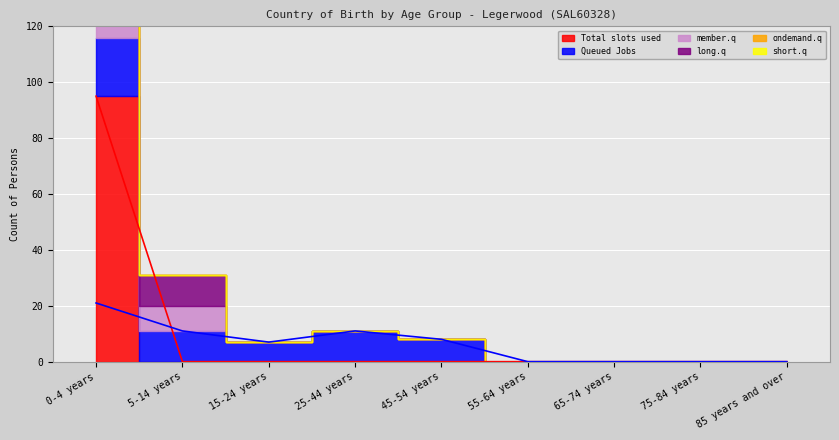

What is the average value of the ondemand.q series?

1